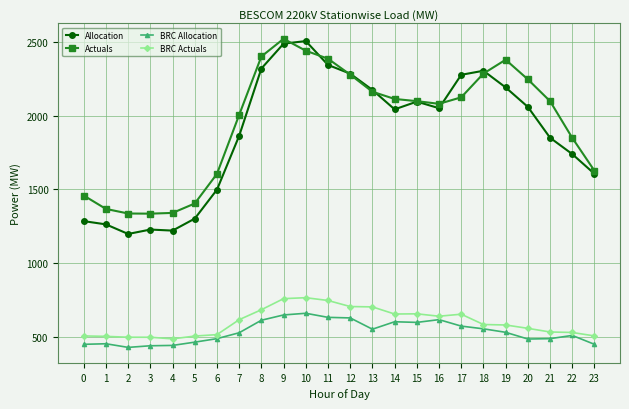

How many distinct data groups are displayed?

4